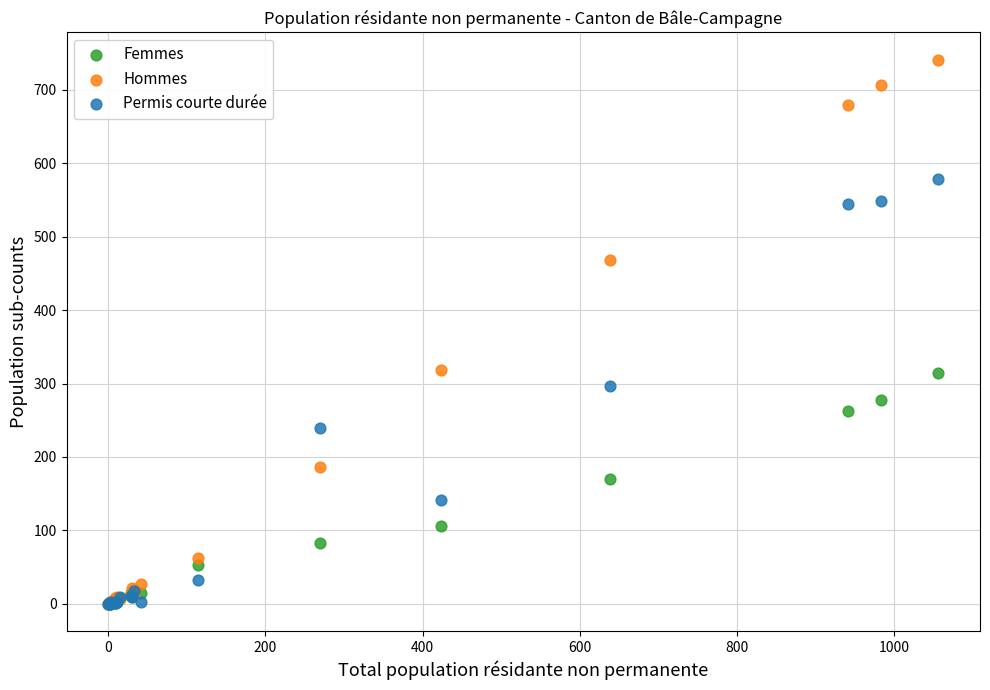

What are all the series names shown in the legend?

Femmes, Hommes, Permis courte durée